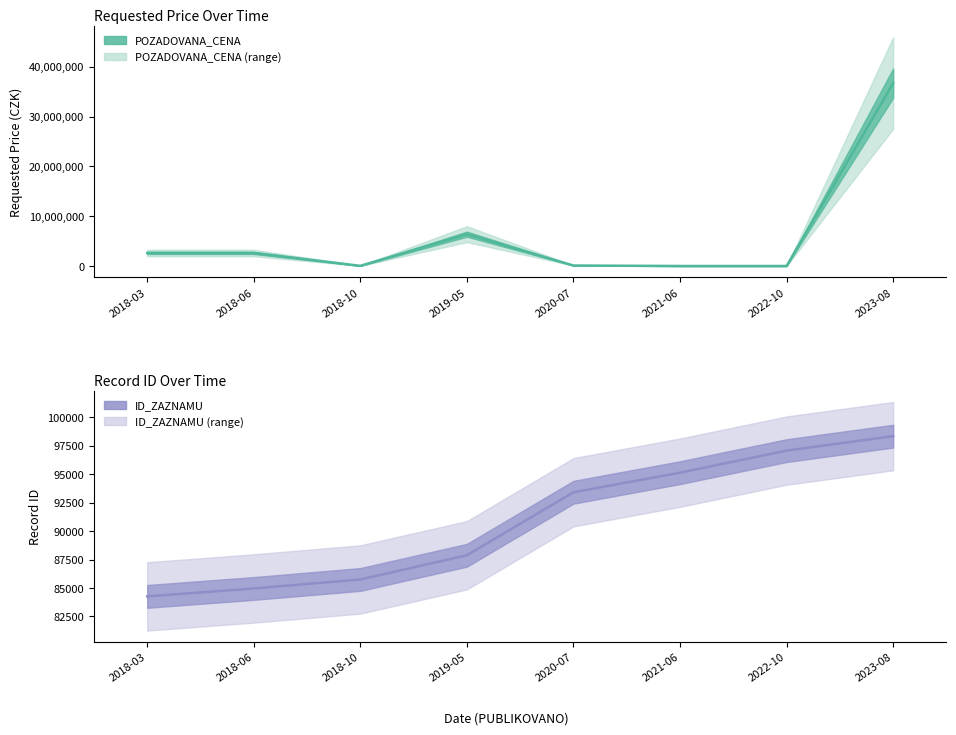

What is the smallest value displayed?

9900